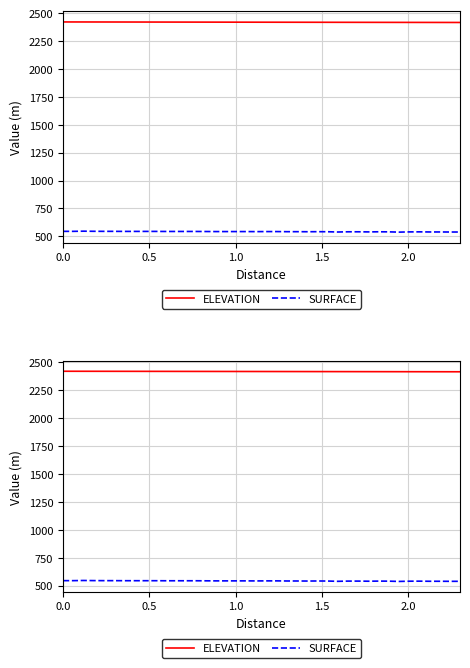

What is the value of the ELEVATION point at the 15th from the left?

2419.8